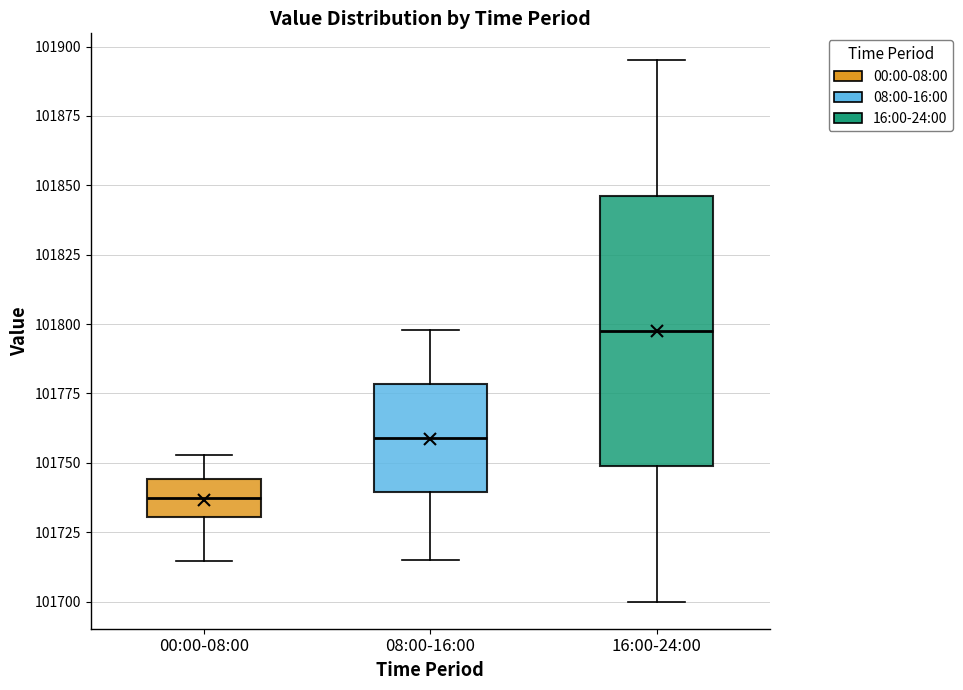

Which box has the highest median line?

16:00-24:00